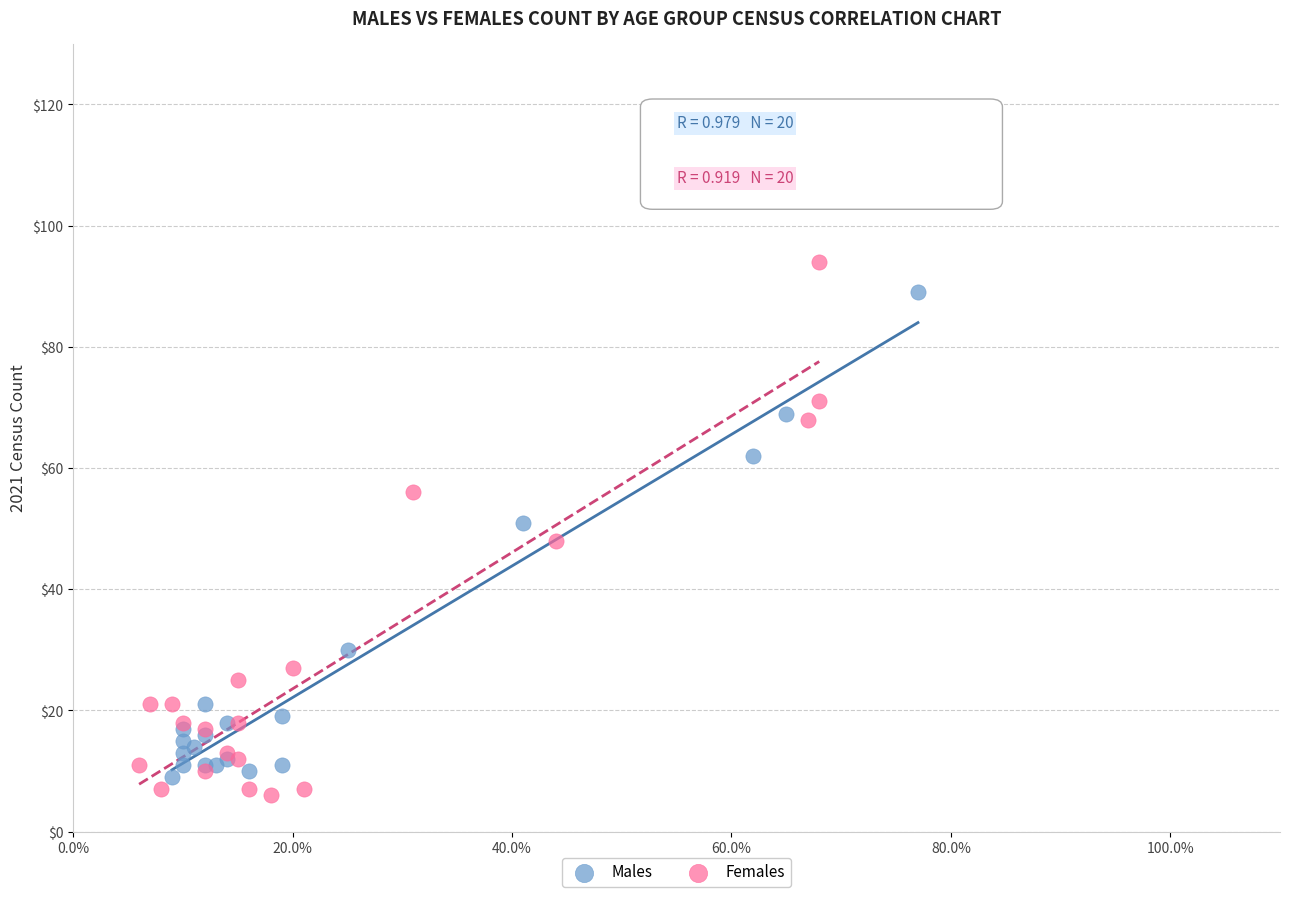

Which series has the largest Y range (max minus min)?

Females